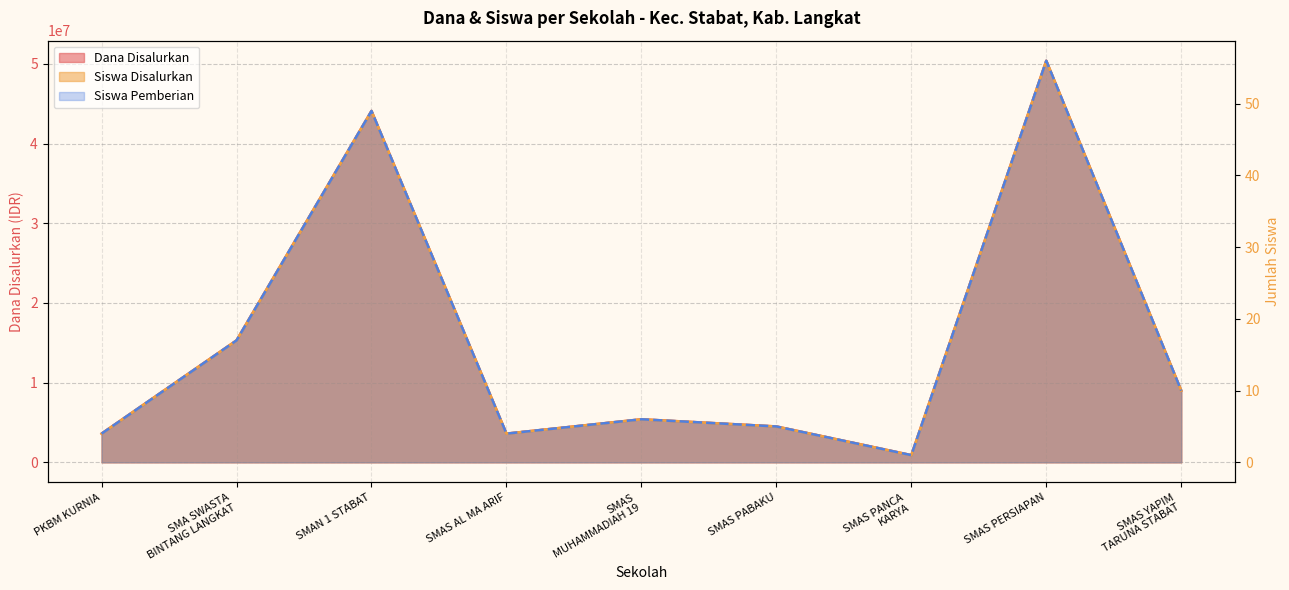

What is the difference between the second highest and minimum values in the Siswa Pemberian series?

48